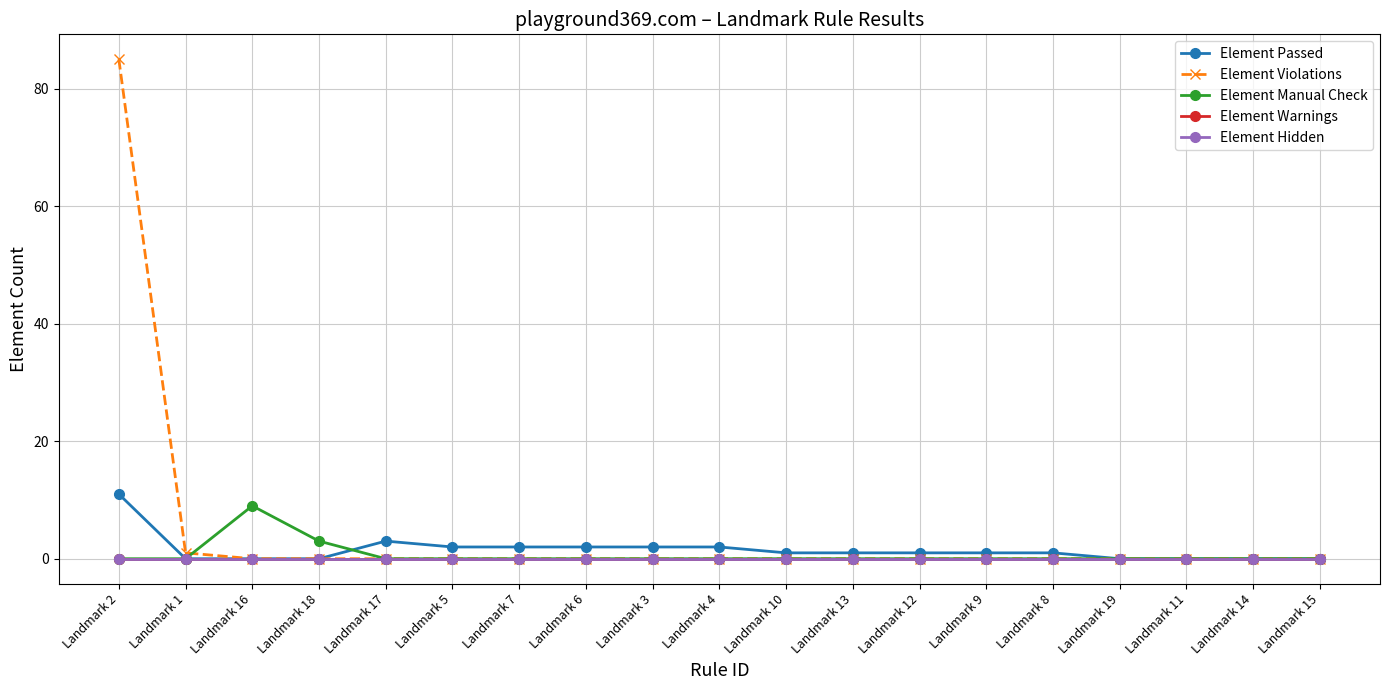

What is the difference between the maximum and second lowest values in the Element Manual Check series?

9